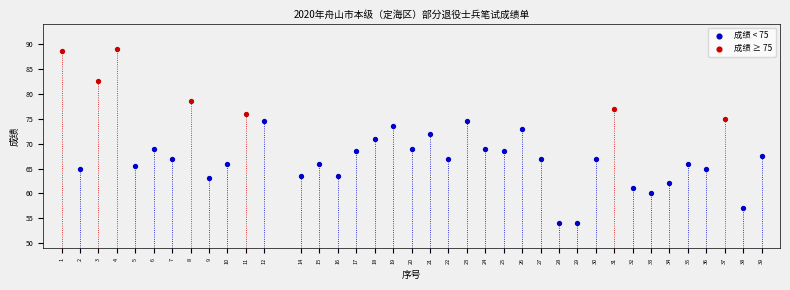

Which series contains the highest Y value?

成绩 ≥ 75